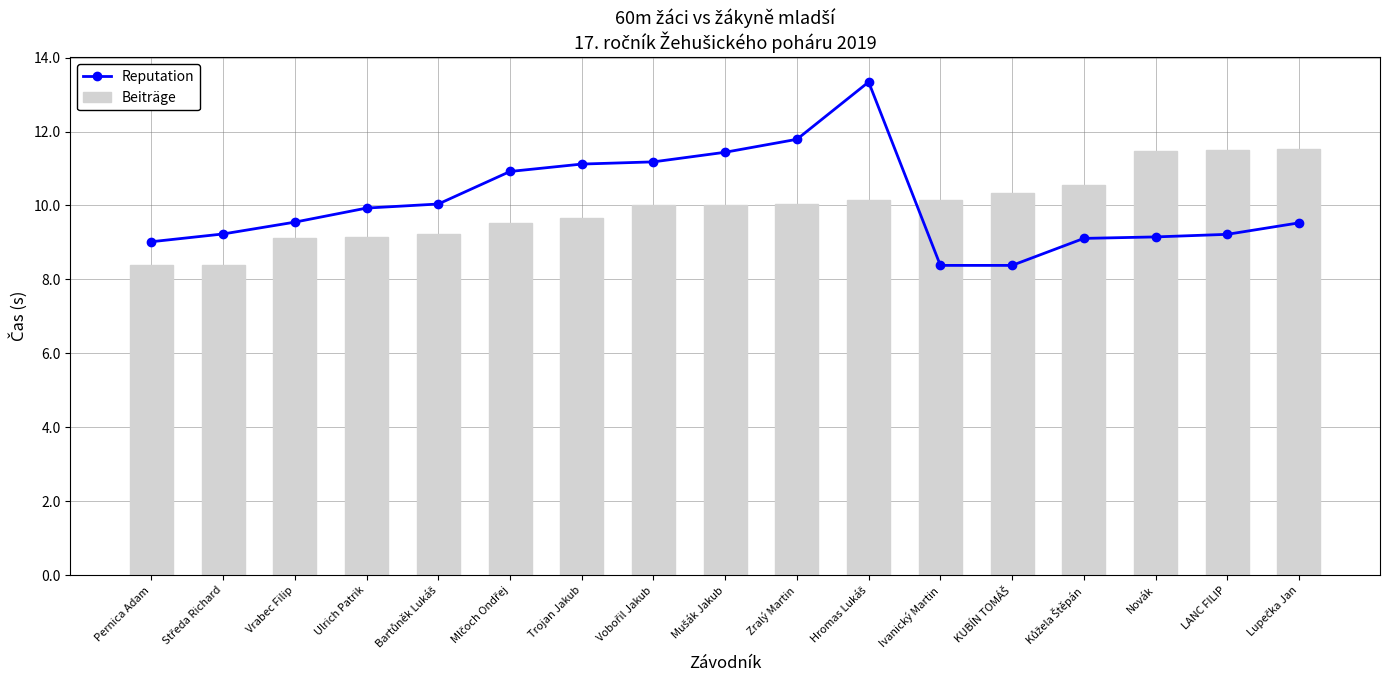

Reading left to right, what are all the values shown in this chart?

Reputation: 9.0	9.2	9.6	9.9	10.0	10.9	11.1	11.2	11.4	11.8	13.3	8.4	8.4	9.1	9.2	9.2	9.5
Beiträge: 8.4	8.4	9.1	9.2	9.2	9.5	9.7	10.0	10.0	10.0	10.2	10.2	10.3	10.6	11.5	11.5	11.5